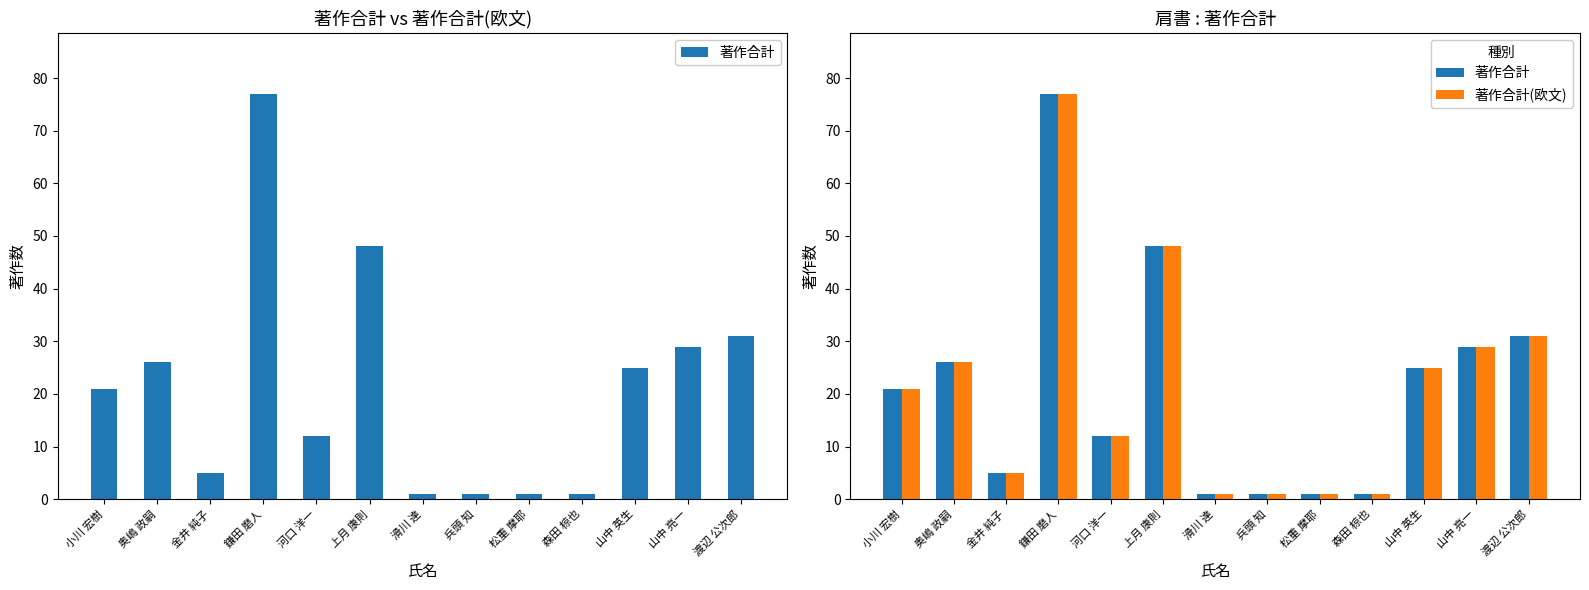

Rank the categories by 著作合計(欧文) value from lowest to highest.

滑川 達, 兵頭 知, 松重 摩耶, 森田 椋也, 金井 純子, 河口 洋一, 小川 宏樹, 山中 英生, 奥嶋 政嗣, 山中 亮一, 渡辺 公次郎, 上月 康則, 鎌田 磨人